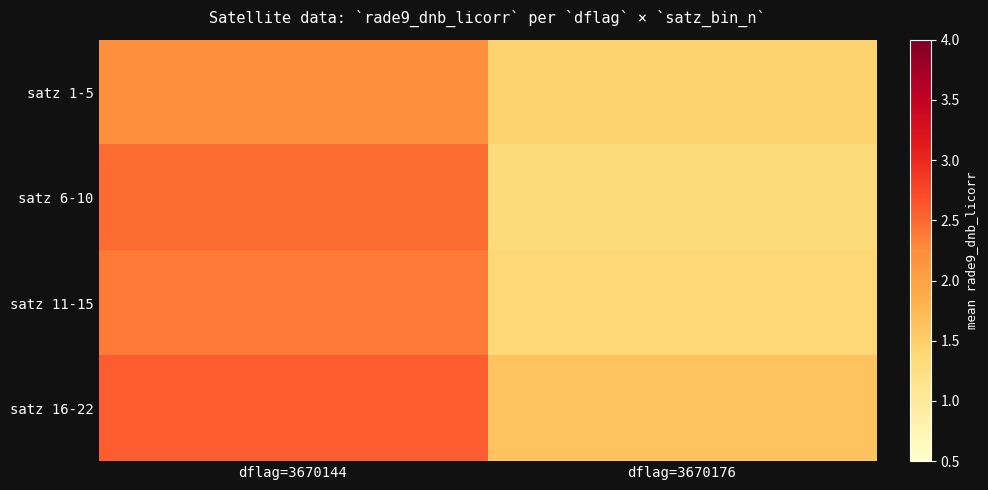

List the series in order of their peak value, lowest first.

satz 1-5, satz 11-15, satz 6-10, satz 16-22